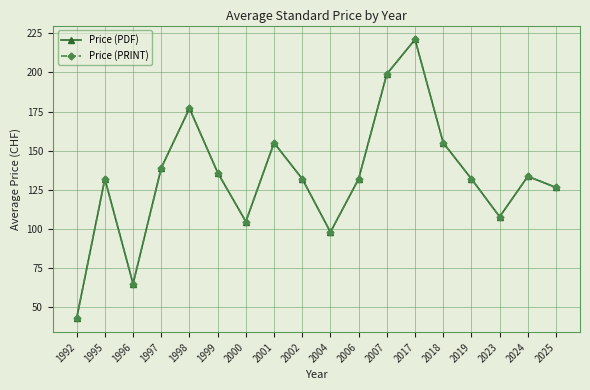

What value does the Price (PDF) series have at 2025?

126.5